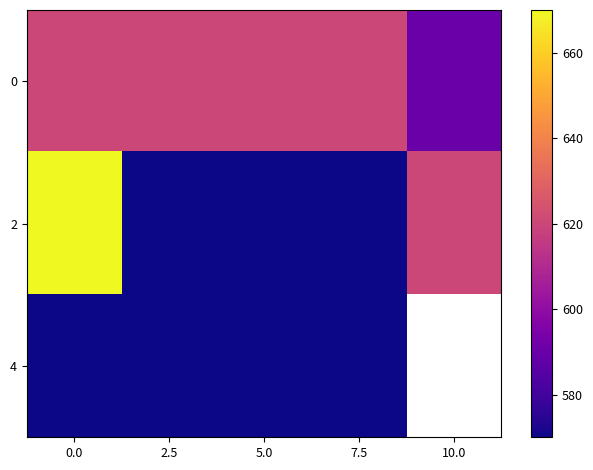

List the series in order of their peak value, highest first.

2, 0, 4